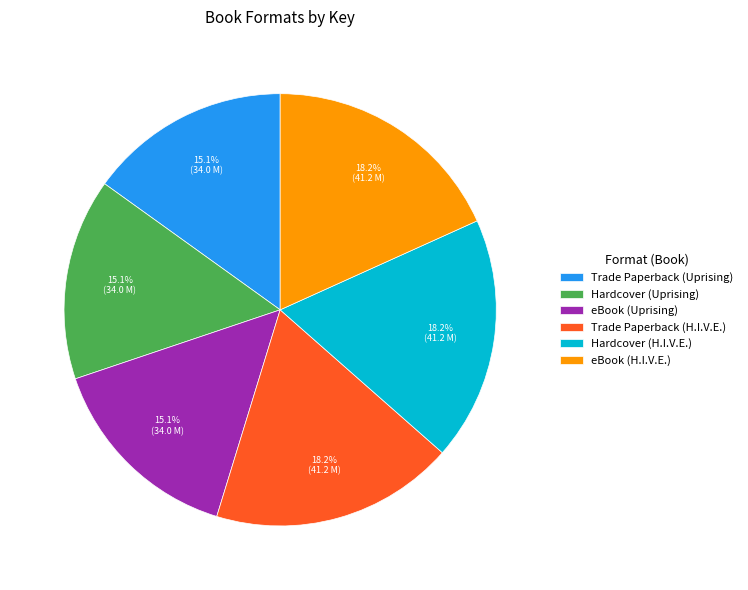

Between Trade Paperback (H.I.V.E.) and Trade Paperback (Uprising), which is larger?

Trade Paperback (H.I.V.E.)